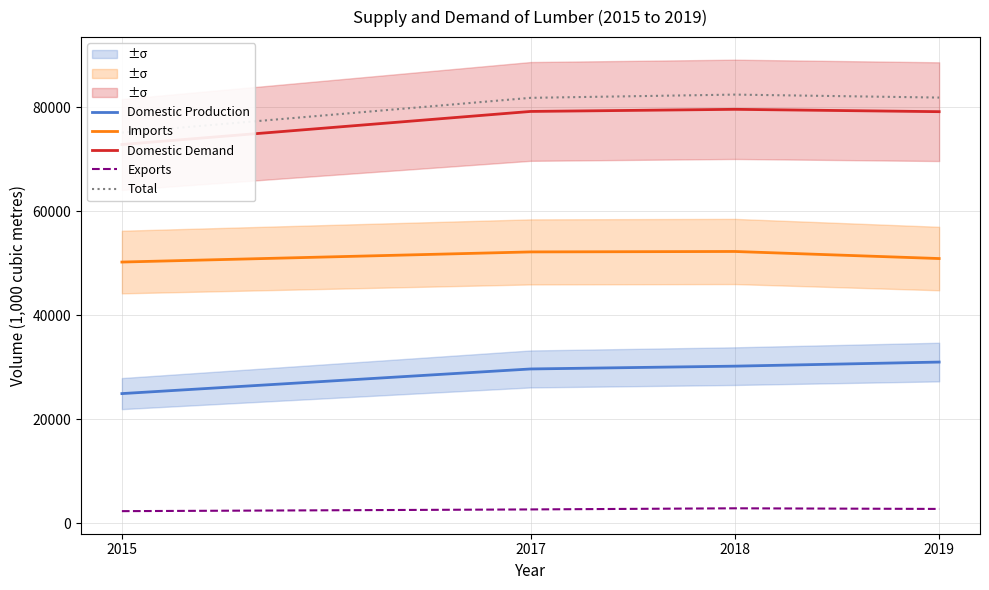

The Domestic Demand series shows 79190 at 2019. True or false?

True